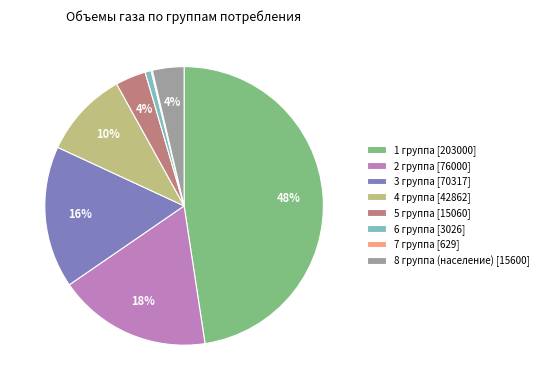

Which has a higher value, 1 группа [203000] or 5 группа [15060]?

1 группа [203000]